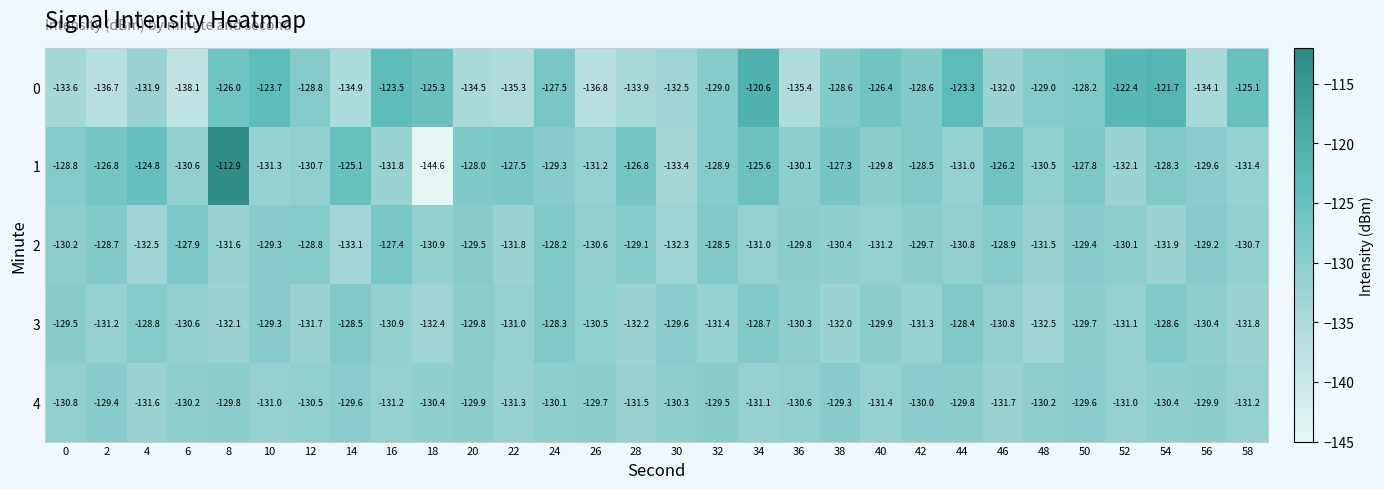

Is it true that 0 equals -128.6 at 38?

True